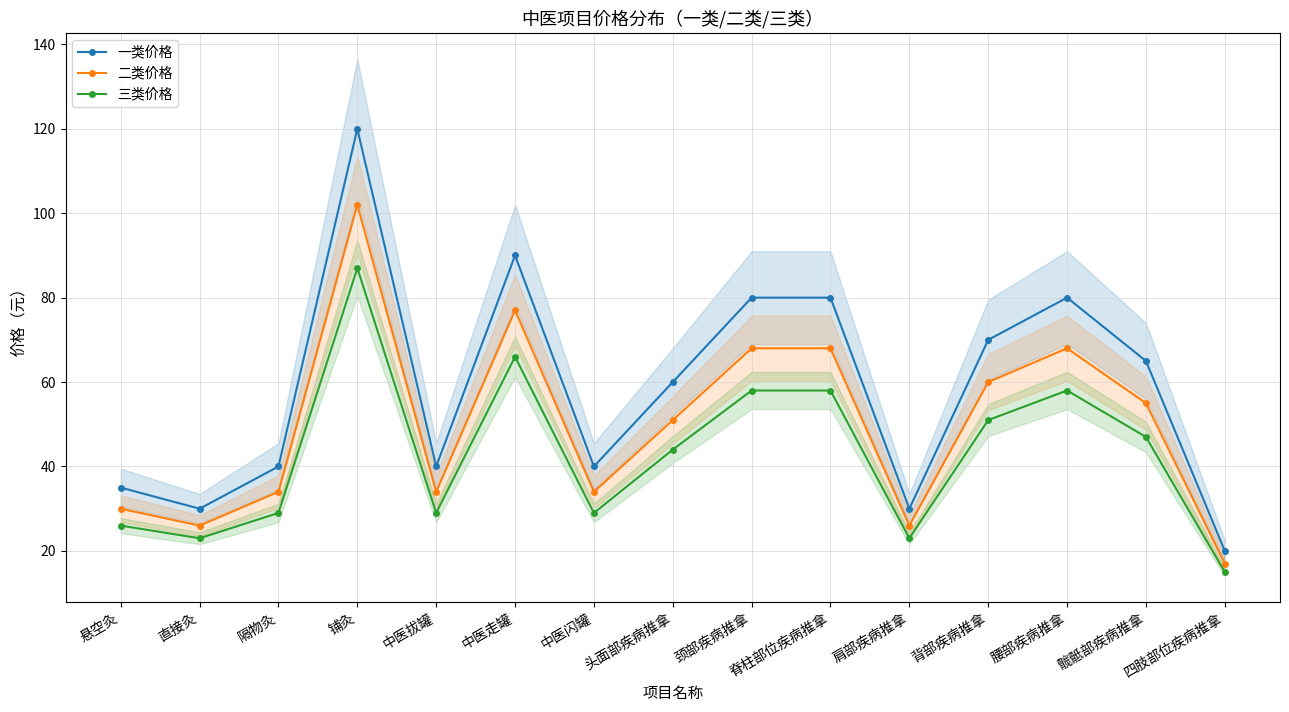

What is the sum of all 二类价格 values?

750